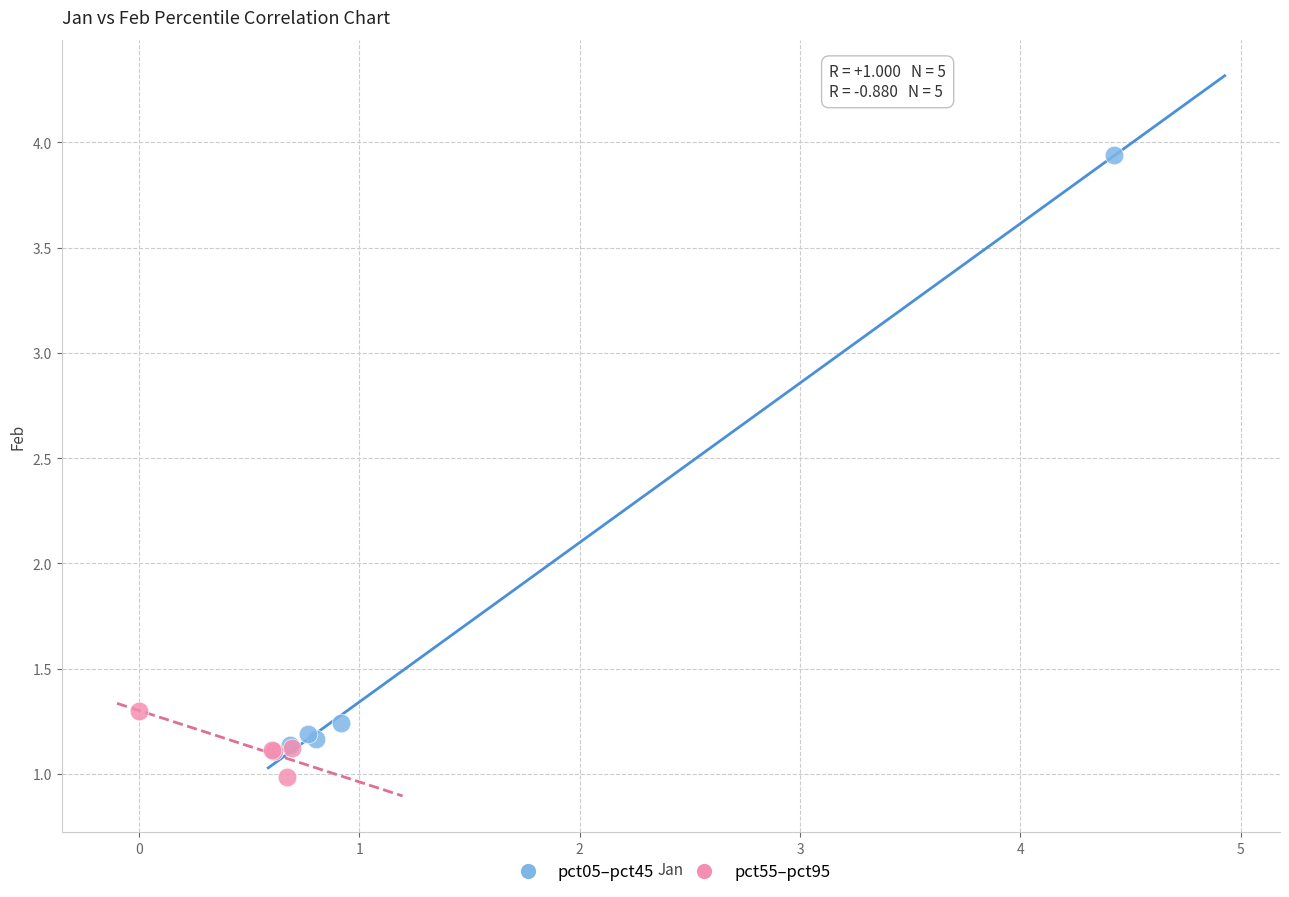

Which series has the widest spread of Y values?

pct05–pct45